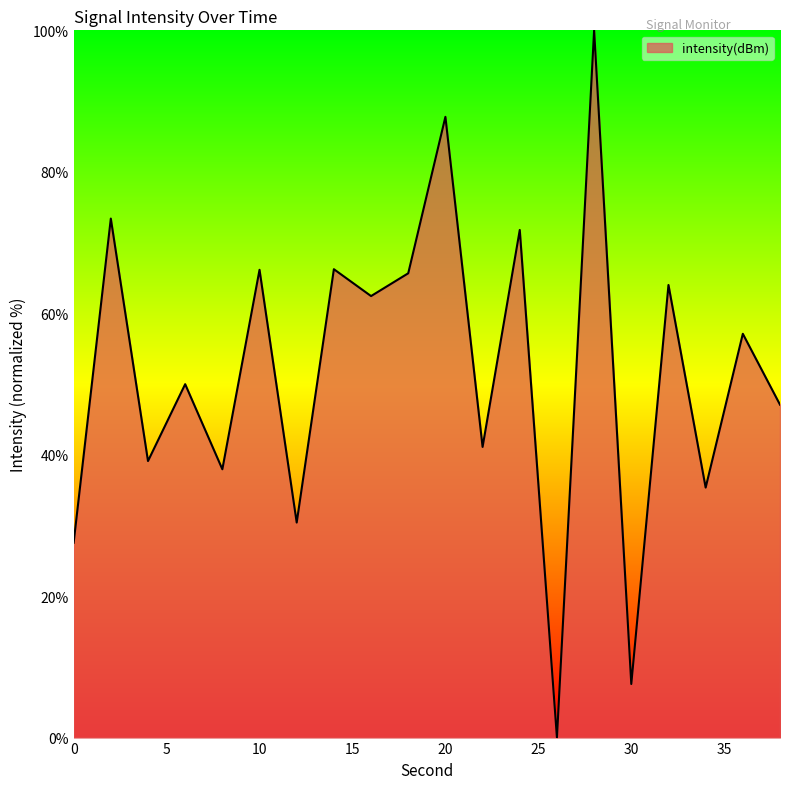

What is the maximum value shown in the chart?

100.0